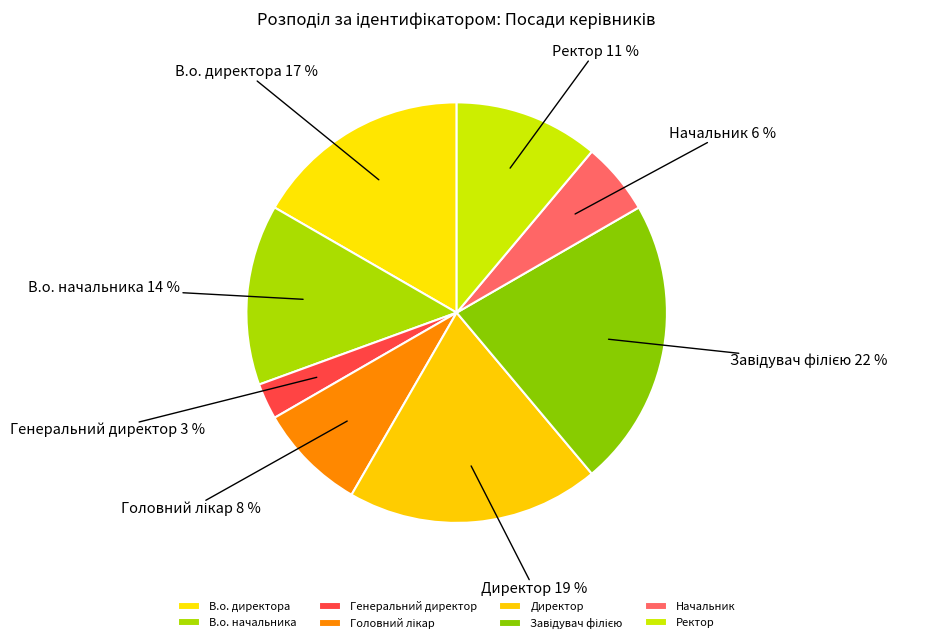

Which has a higher value, Генеральний директор or Директор?

Директор